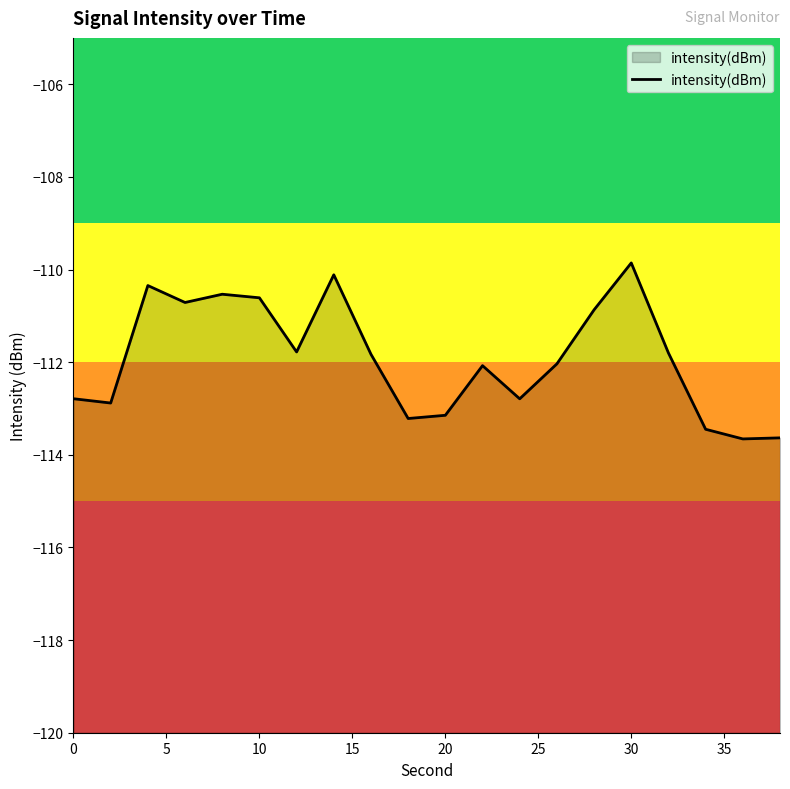

How many distinct data groups are displayed?

1